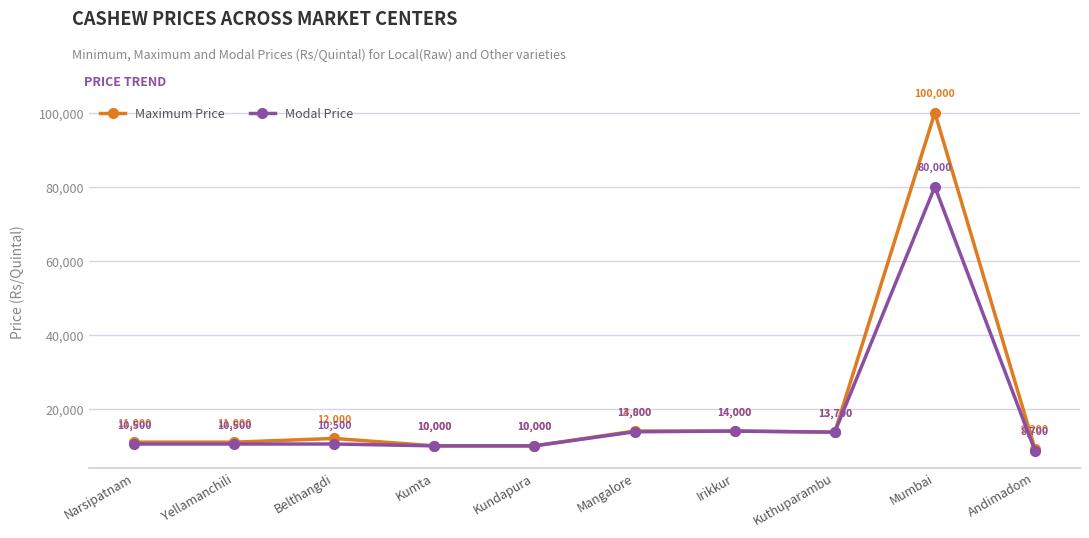

What is the label of the 7th point from the left?

Irikkur